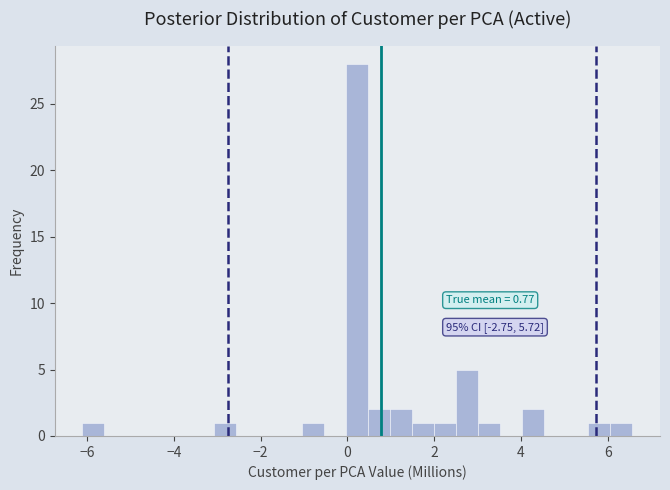

Around what value on the x-axis is the tallest bar? Give the approximate position of its centre, as read against the axis.

0.2